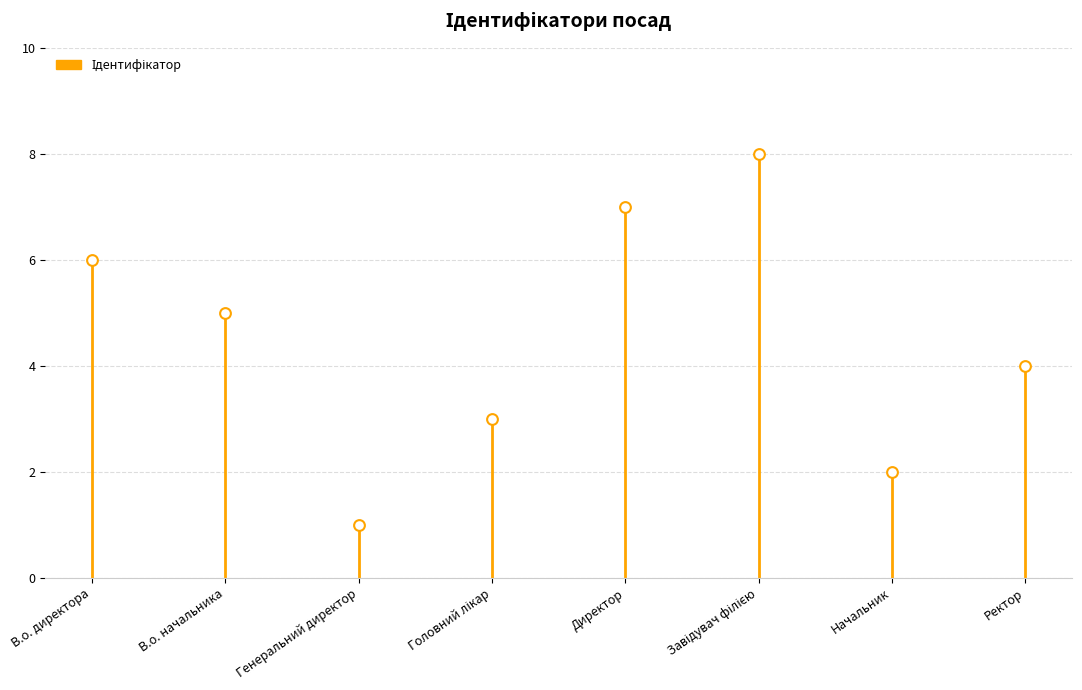

What is the change in value from Головний лікар to Директор?

+4